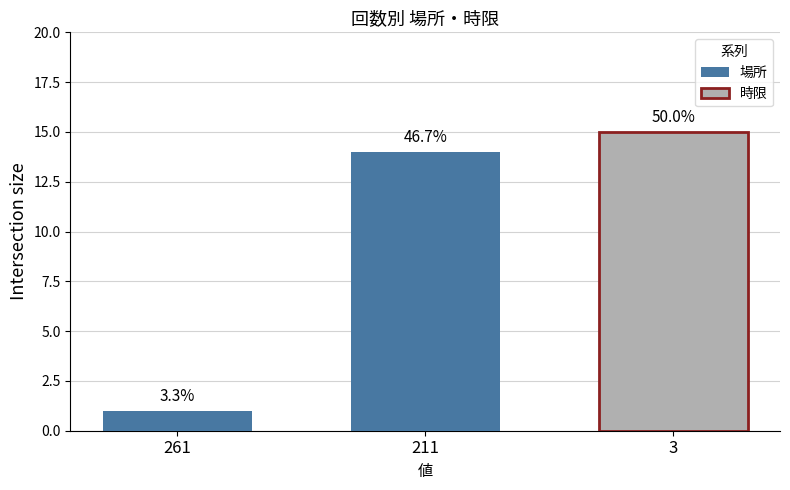

The chart shows a value of 21 at 211. True or false?

False